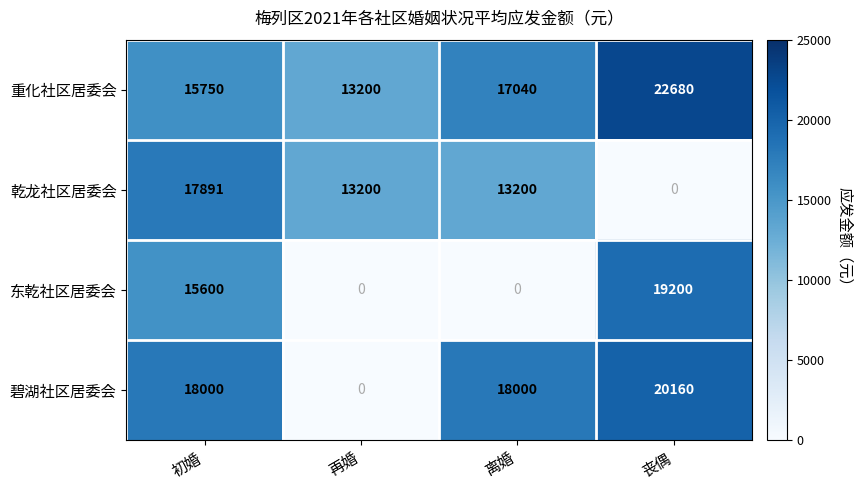

At which label is 重化社区居委会 closest to 17940?

离婚